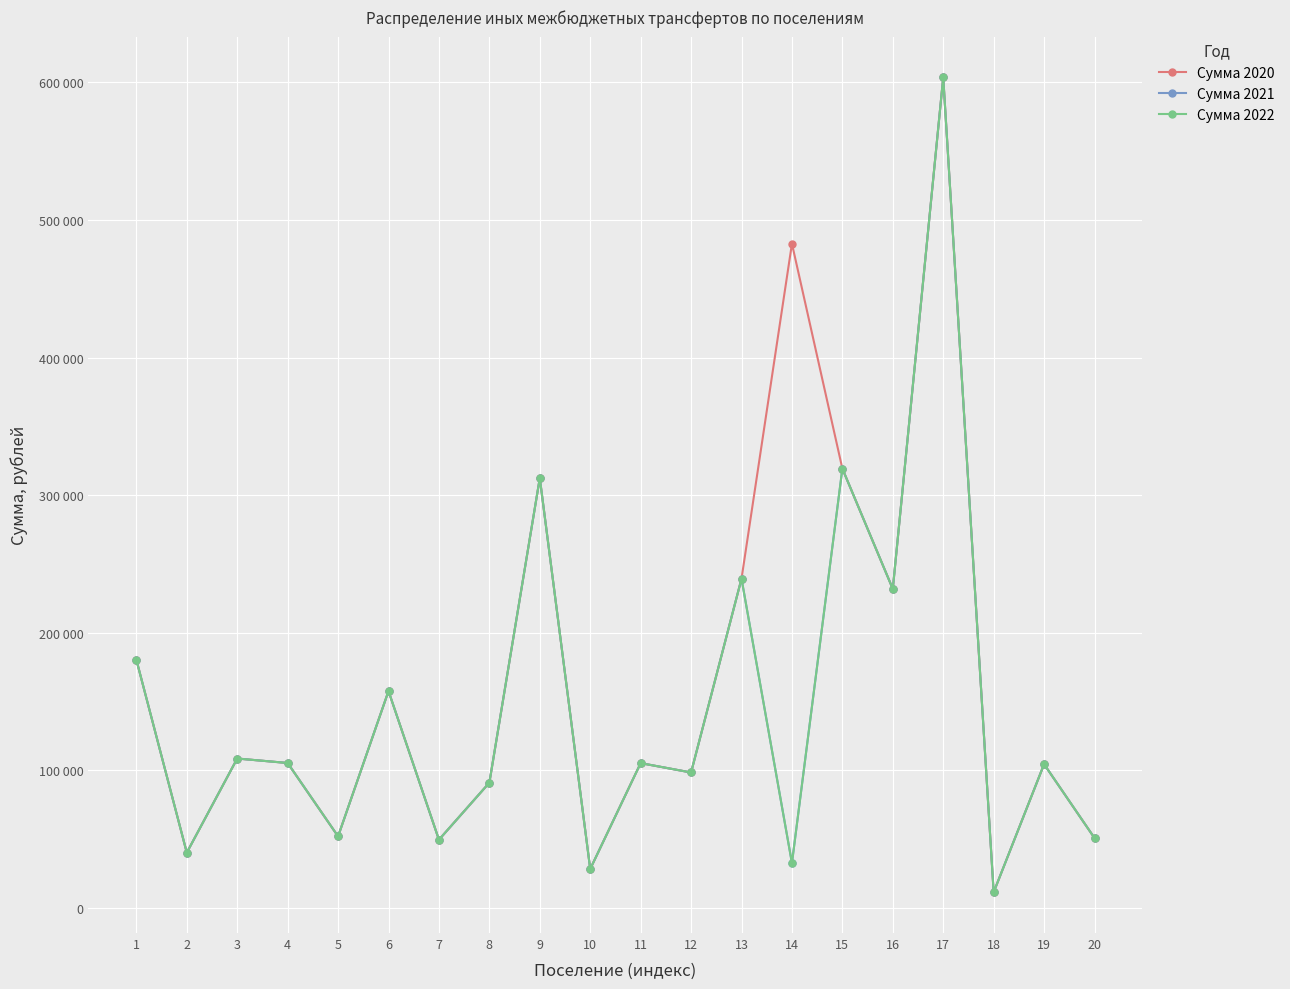

Reading left to right, transcribe all the data shown in this chart.

Сумма 2020: 1=180439	2=40300	3=108687	4=105437	5=52128	6=157690	7=49685	8=91130	9=312421	10=28405	11=105354	12=98538	13=239350	14=482745	15=319319	16=231910	17=603607	18=11505	19=104577	20=50916
Сумма 2021: 1=180439	2=40300	3=108687	4=105437	5=52128	6=157690	7=49685	8=91130	9=312421	10=28405	11=105354	12=98538	13=239350	14=32745	15=319319	16=231910	17=603607	18=11505	19=104577	20=50916
Сумма 2022: 1=180439	2=40300	3=108687	4=105437	5=52128	6=157690	7=49685	8=91130	9=312421	10=28405	11=105354	12=98538	13=239350	14=32745	15=319319	16=231910	17=603607	18=11505	19=104577	20=50916